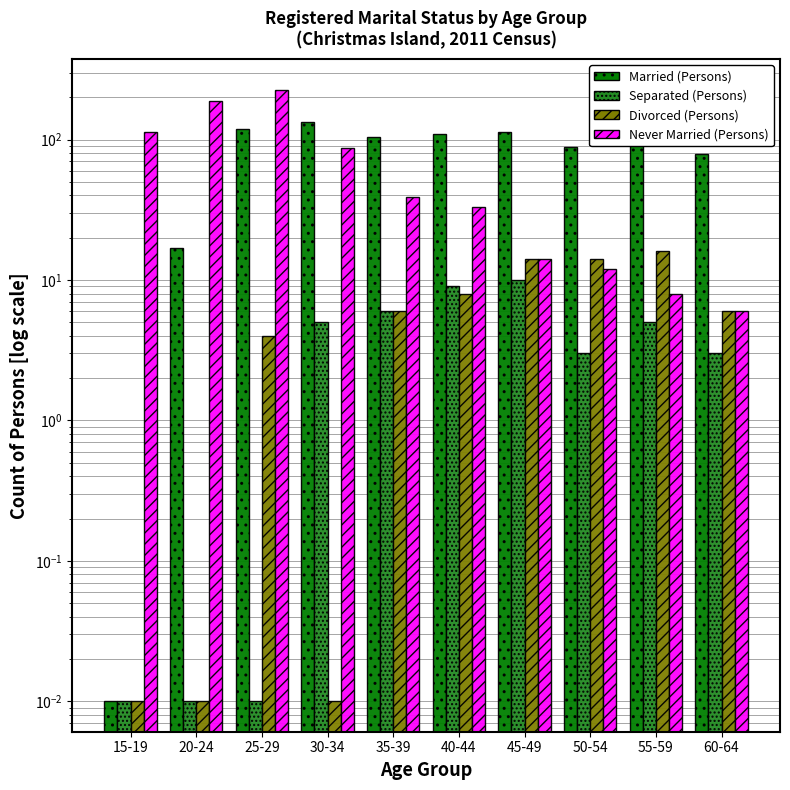

How many bars are there in total?

40